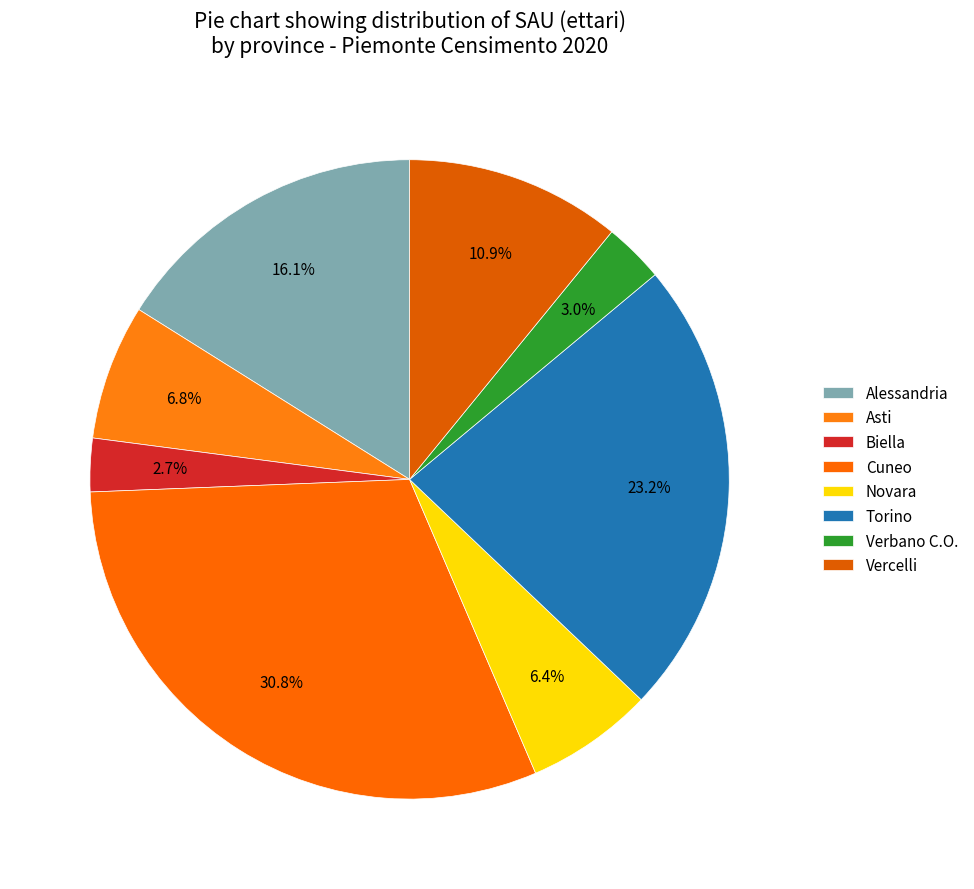

How many segments does this pie chart have?

8